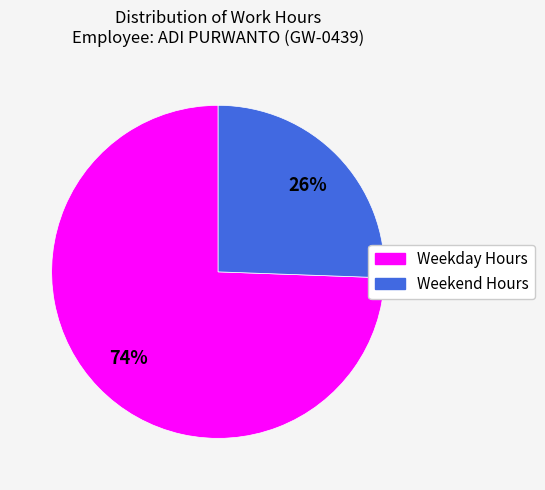

To the nearest percent, what is the average slice percentage?

50%